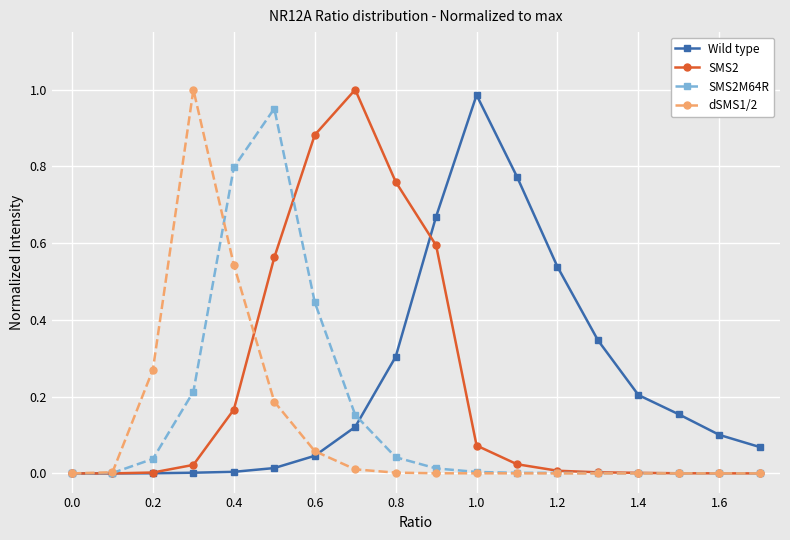

True or false: Wild type has more than 0 points higher than both neighbors.

True